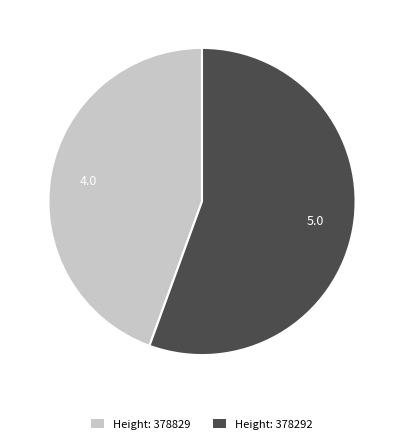

Which slice is the largest?

Height: 378292